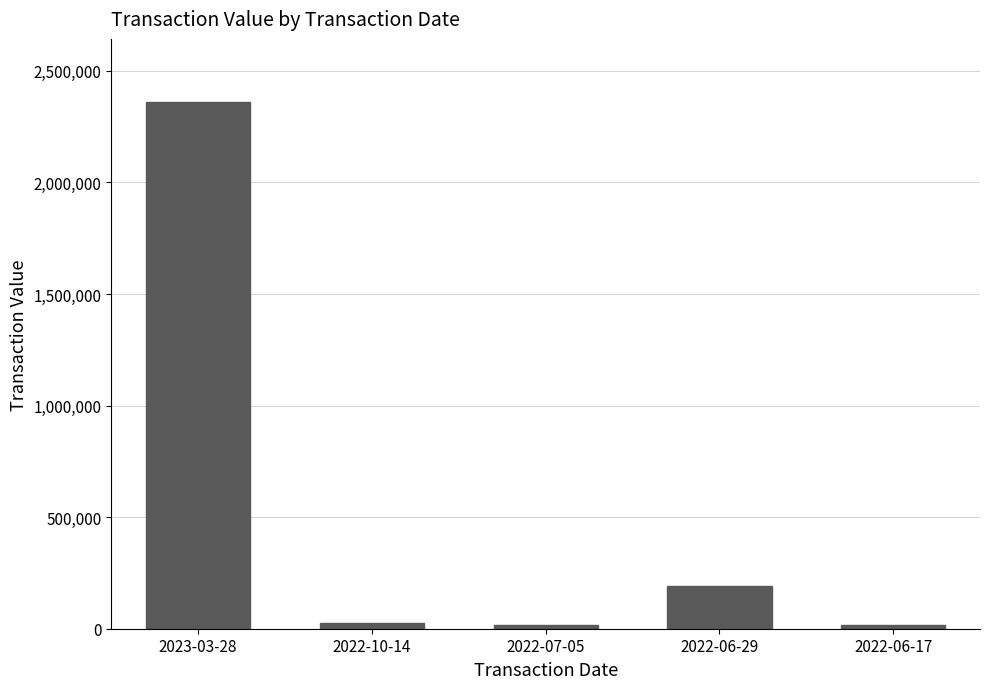

What is the change in value from 2022-07-05 to 2022-06-17?

+251